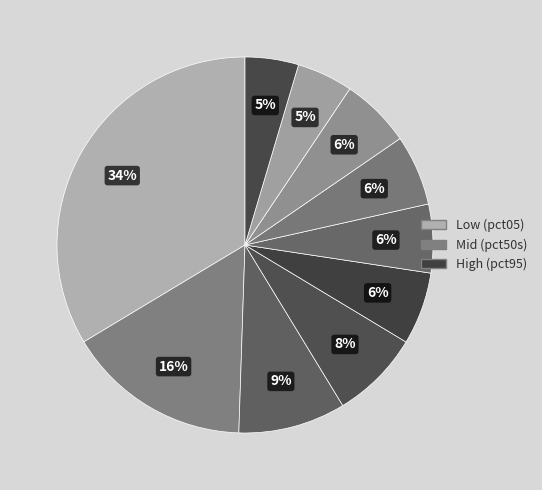

How many slices are in this pie chart?

10